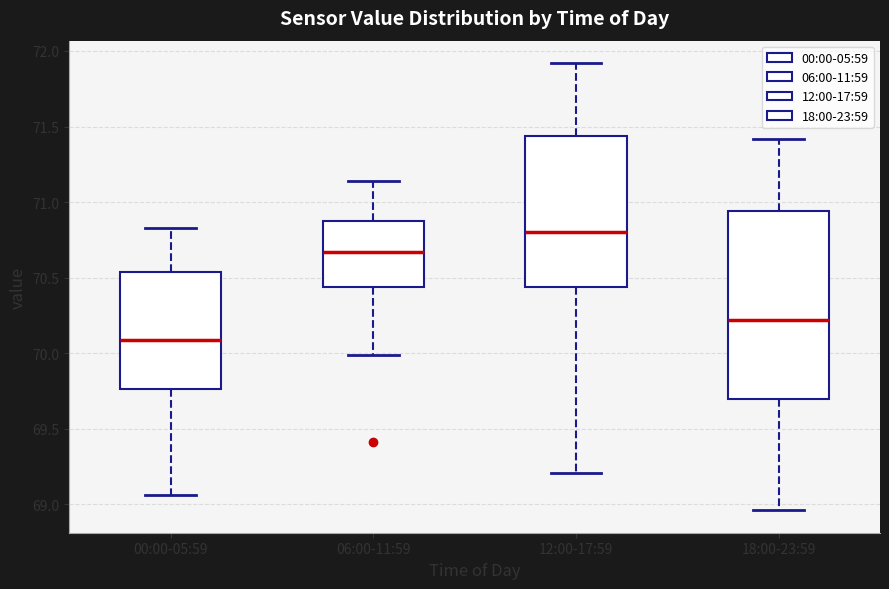

Reading left to right, transcribe this box plot: for each box, give where its median line is, the range the box spans, and where its two whiskers end, as read against the y-axis. The values are not printed on the chart, so give them approximately, as read against the axis.

00:00-05:59: median 70.10, box 69.75 to 70.55, whiskers 69.05 to 70.85
06:00-11:59: median 70.65, box 70.45 to 70.85, whiskers 70.00 to 71.15
12:00-17:59: median 70.80, box 70.45 to 71.45, whiskers 69.20 to 71.90
18:00-23:59: median 70.20, box 69.70 to 70.95, whiskers 68.95 to 71.40